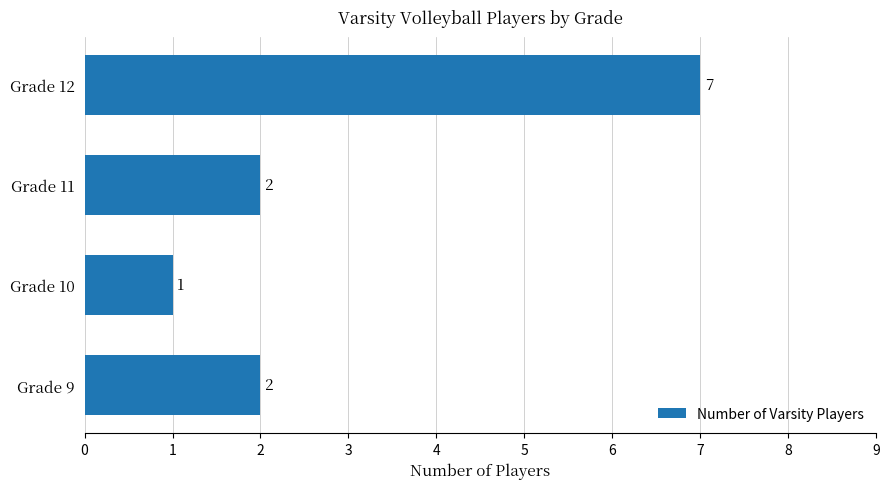

What is the value of the 2nd bar from the top?

2